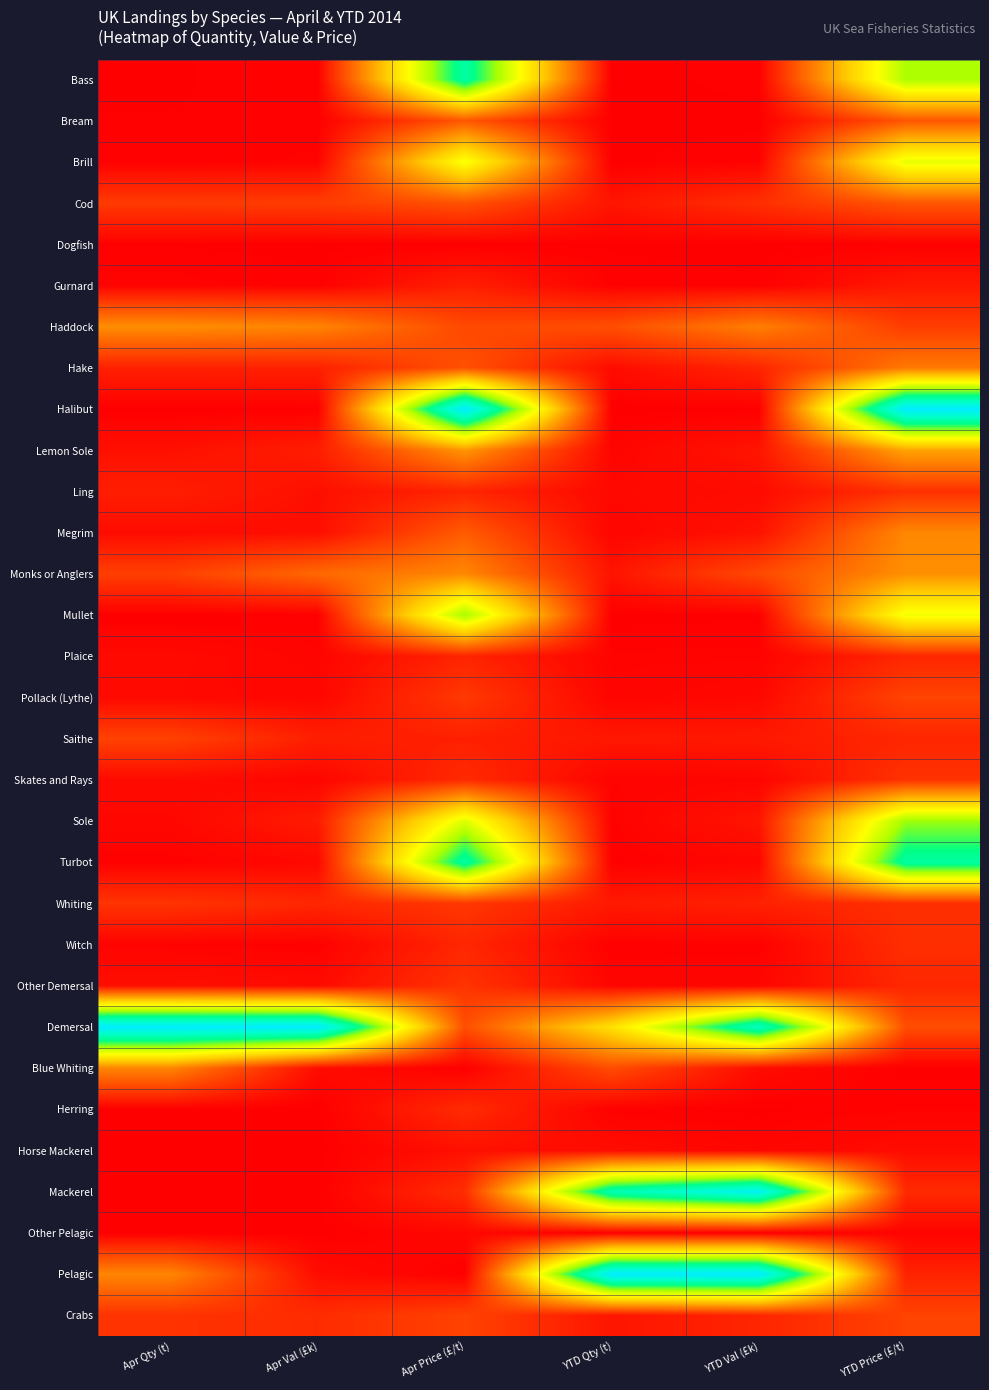

Reading right to left, transcribe all the data shown in this chart.

Bass: YTD Price (£/t)=0.6	YTD Val (£k)=0.0	YTD Qty (t)=0.0	Apr Price (£/t)=0.8	Apr Val (£k)=0.0	Apr Qty (t)=0.0
Bream: YTD Price (£/t)=0.2	YTD Val (£k)=0.0	YTD Qty (t)=0.0	Apr Price (£/t)=0.2	Apr Val (£k)=0.0	Apr Qty (t)=0.0
Brill: YTD Price (£/t)=0.5	YTD Val (£k)=0.0	YTD Qty (t)=0.0	Apr Price (£/t)=0.5	Apr Val (£k)=0.0	Apr Qty (t)=0.0
Cod: YTD Price (£/t)=0.2	YTD Val (£k)=0.1	YTD Qty (t)=0.0	Apr Price (£/t)=0.2	Apr Val (£k)=0.1	Apr Qty (t)=0.1
Dogfish: YTD Price (£/t)=0.0	YTD Val (£k)=0.0	YTD Qty (t)=0.0	Apr Price (£/t)=0.0	Apr Val (£k)=0.0	Apr Qty (t)=0.0
Gurnard: YTD Price (£/t)=0.0	YTD Val (£k)=0.0	YTD Qty (t)=0.0	Apr Price (£/t)=0.1	Apr Val (£k)=0.0	Apr Qty (t)=0.0
Haddock: YTD Price (£/t)=0.1	YTD Val (£k)=0.2	YTD Qty (t)=0.1	Apr Price (£/t)=0.1	Apr Val (£k)=0.2	Apr Qty (t)=0.3
Hake: YTD Price (£/t)=0.2	YTD Val (£k)=0.1	YTD Qty (t)=0.0	Apr Price (£/t)=0.1	Apr Val (£k)=0.1	Apr Qty (t)=0.1
Halibut: YTD Price (£/t)=1.0	YTD Val (£k)=0.0	YTD Qty (t)=0.0	Apr Price (£/t)=1.0	Apr Val (£k)=0.0	Apr Qty (t)=0.0
Lemon Sole: YTD Price (£/t)=0.3	YTD Val (£k)=0.0	YTD Qty (t)=0.0	Apr Price (£/t)=0.3	Apr Val (£k)=0.1	Apr Qty (t)=0.0
Ling: YTD Price (£/t)=0.1	YTD Val (£k)=0.0	YTD Qty (t)=0.0	Apr Price (£/t)=0.1	Apr Val (£k)=0.0	Apr Qty (t)=0.1
Megrim: YTD Price (£/t)=0.2	YTD Val (£k)=0.0	YTD Qty (t)=0.0	Apr Price (£/t)=0.2	Apr Val (£k)=0.0	Apr Qty (t)=0.0
Monks or Anglers: YTD Price (£/t)=0.3	YTD Val (£k)=0.1	YTD Qty (t)=0.0	Apr Price (£/t)=0.3	Apr Val (£k)=0.2	Apr Qty (t)=0.1
Mullet: YTD Price (£/t)=0.5	YTD Val (£k)=0.0	YTD Qty (t)=0.0	Apr Price (£/t)=0.6	Apr Val (£k)=0.0	Apr Qty (t)=0.0
Plaice: YTD Price (£/t)=0.1	YTD Val (£k)=0.0	YTD Qty (t)=0.0	Apr Price (£/t)=0.1	Apr Val (£k)=0.0	Apr Qty (t)=0.0
Pollack (Lythe): YTD Price (£/t)=0.1	YTD Val (£k)=0.0	YTD Qty (t)=0.0	Apr Price (£/t)=0.1	Apr Val (£k)=0.0	Apr Qty (t)=0.0
Saithe: YTD Price (£/t)=0.1	YTD Val (£k)=0.0	YTD Qty (t)=0.0	Apr Price (£/t)=0.1	Apr Val (£k)=0.1	Apr Qty (t)=0.1
Skates and Rays: YTD Price (£/t)=0.1	YTD Val (£k)=0.0	YTD Qty (t)=0.0	Apr Price (£/t)=0.1	Apr Val (£k)=0.0	Apr Qty (t)=0.0
Sole: YTD Price (£/t)=0.6	YTD Val (£k)=0.0	YTD Qty (t)=0.0	Apr Price (£/t)=0.5	Apr Val (£k)=0.1	Apr Qty (t)=0.0
Turbot: YTD Price (£/t)=0.8	YTD Val (£k)=0.0	YTD Qty (t)=0.0	Apr Price (£/t)=0.8	Apr Val (£k)=0.0	Apr Qty (t)=0.0
Whiting: YTD Price (£/t)=0.1	YTD Val (£k)=0.1	YTD Qty (t)=0.0	Apr Price (£/t)=0.1	Apr Val (£k)=0.1	Apr Qty (t)=0.1
Witch: YTD Price (£/t)=0.1	YTD Val (£k)=0.0	YTD Qty (t)=0.0	Apr Price (£/t)=0.1	Apr Val (£k)=0.0	Apr Qty (t)=0.0
Other Demersal: YTD Price (£/t)=0.1	YTD Val (£k)=0.0	YTD Qty (t)=0.0	Apr Price (£/t)=0.1	Apr Val (£k)=0.0	Apr Qty (t)=0.0
Demersal: YTD Price (£/t)=0.1	YTD Val (£k)=0.9	YTD Qty (t)=0.4	Apr Price (£/t)=0.1	Apr Val (£k)=1.0	Apr Qty (t)=1.0
Blue Whiting: YTD Price (£/t)=0.0	YTD Val (£k)=0.0	YTD Qty (t)=0.1	Apr Price (£/t)=0.0	Apr Val (£k)=0.0	Apr Qty (t)=0.2
Herring: YTD Price (£/t)=0.0	YTD Val (£k)=0.0	YTD Qty (t)=0.0	Apr Price (£/t)=0.1	Apr Val (£k)=0.0	Apr Qty (t)=0.0
Horse Mackerel: YTD Price (£/t)=0.0	YTD Val (£k)=0.0	YTD Qty (t)=0.0	Apr Price (£/t)=0.0	Apr Val (£k)=0.0	Apr Qty (t)=0.0
Mackerel: YTD Price (£/t)=0.1	YTD Val (£k)=1.0	YTD Qty (t)=0.8	Apr Price (£/t)=0.1	Apr Val (£k)=0.0	Apr Qty (t)=0.0
Other Pelagic: YTD Price (£/t)=0.0	YTD Val (£k)=0.0	YTD Qty (t)=0.0	Apr Price (£/t)=0.0	Apr Val (£k)=0.0	Apr Qty (t)=0.0
Pelagic: YTD Price (£/t)=0.1	YTD Val (£k)=1.0	YTD Qty (t)=1.0	Apr Price (£/t)=0.0	Apr Val (£k)=0.0	Apr Qty (t)=0.2
Crabs: YTD Price (£/t)=0.1	YTD Val (£k)=0.1	YTD Qty (t)=0.0	Apr Price (£/t)=0.1	Apr Val (£k)=0.1	Apr Qty (t)=0.1